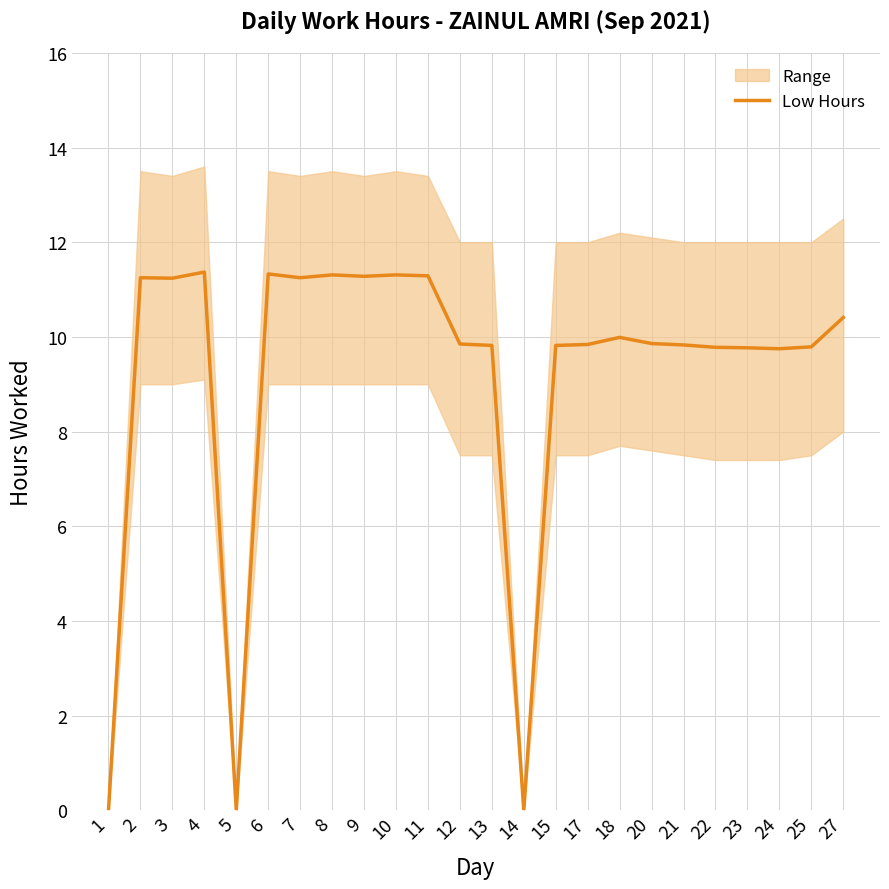

Which has a higher value, 8 or 17?

8